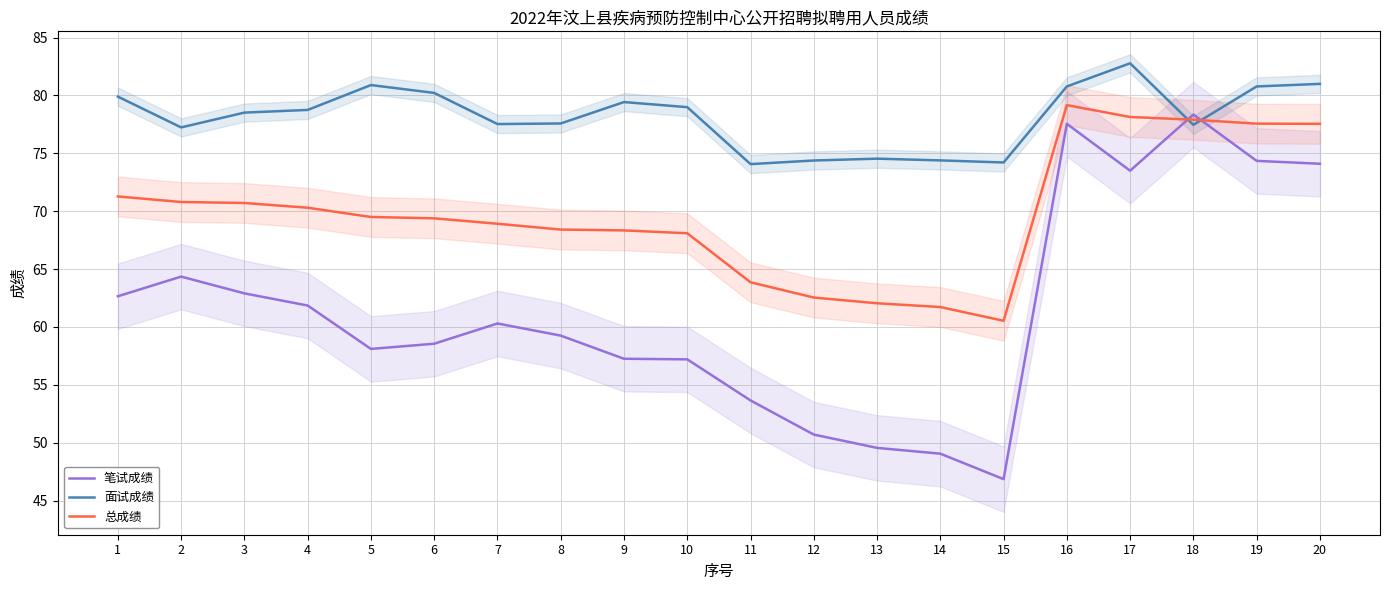

What is the approximate value of 总成绩 at 3?

70.7